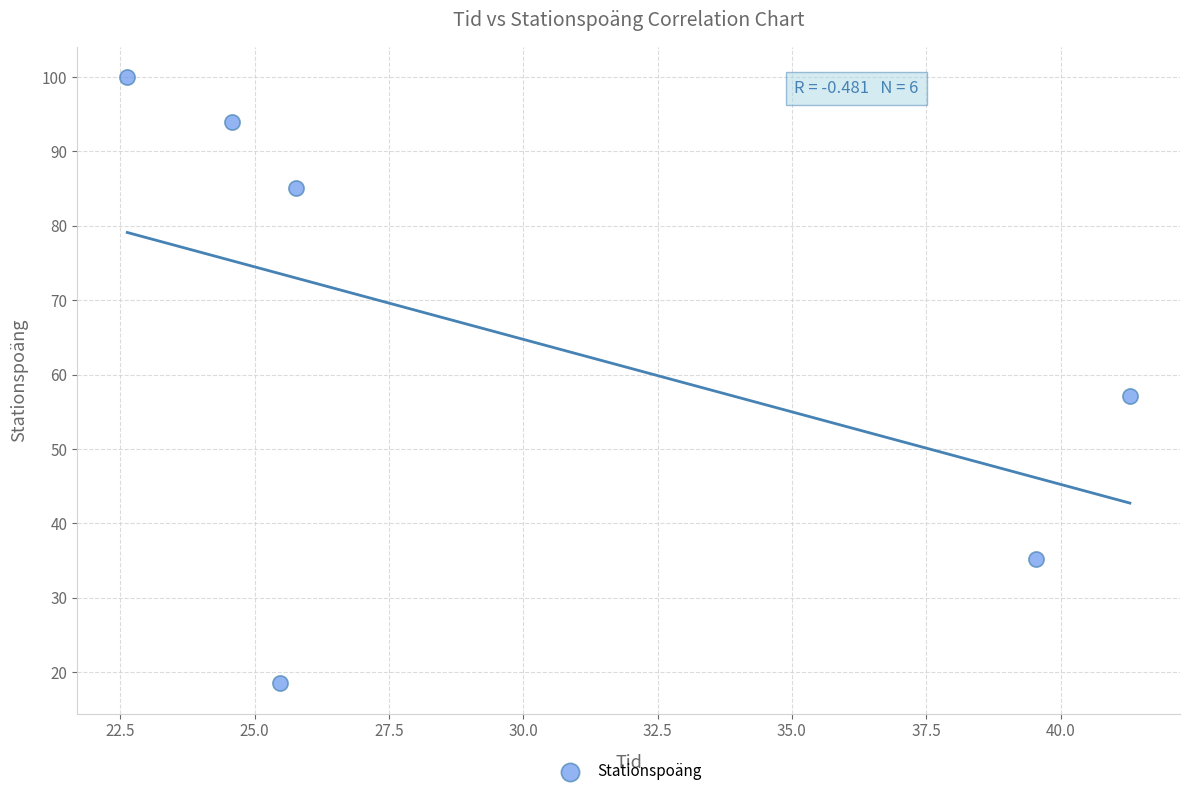

What is the range of Y values (max minus min)?

81.5